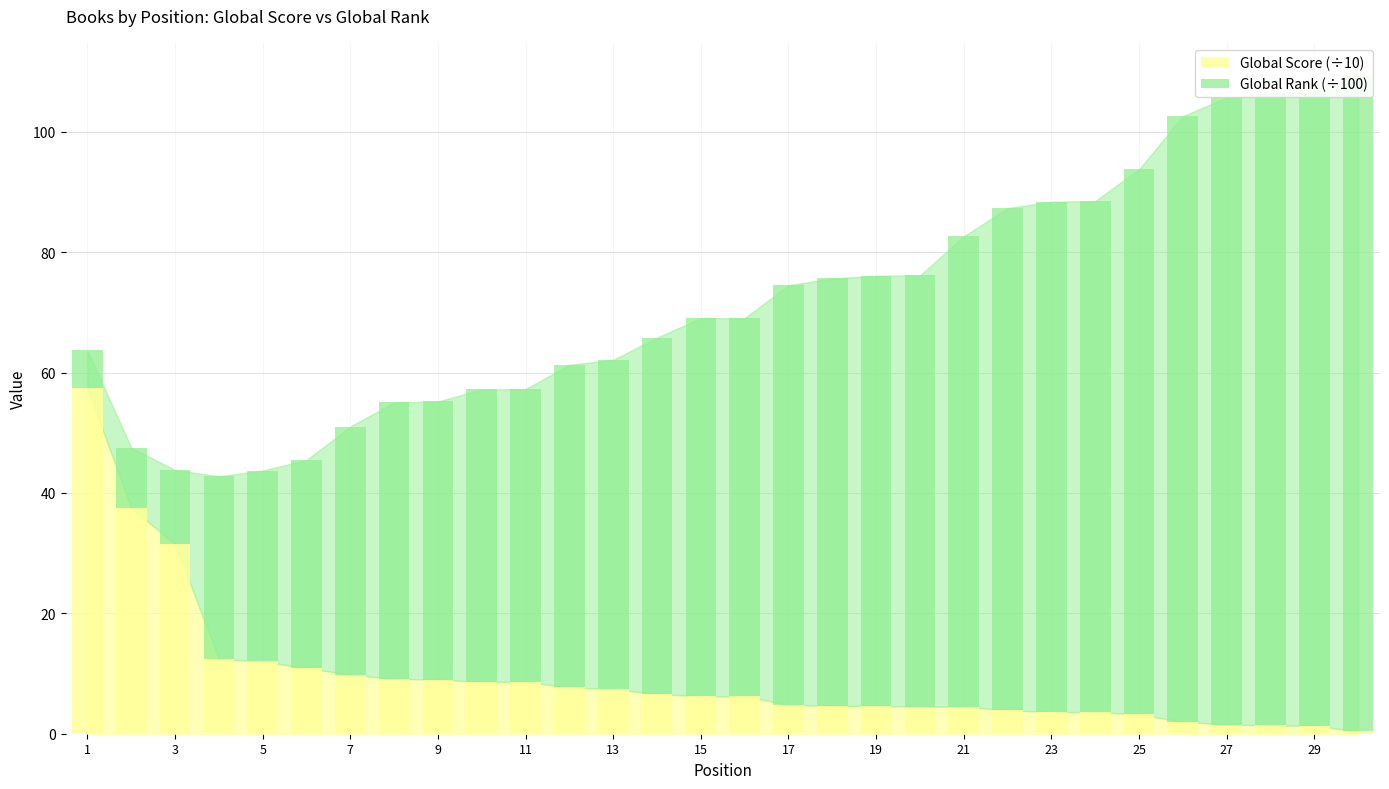

At which label does Global Score first exceed 6?

1